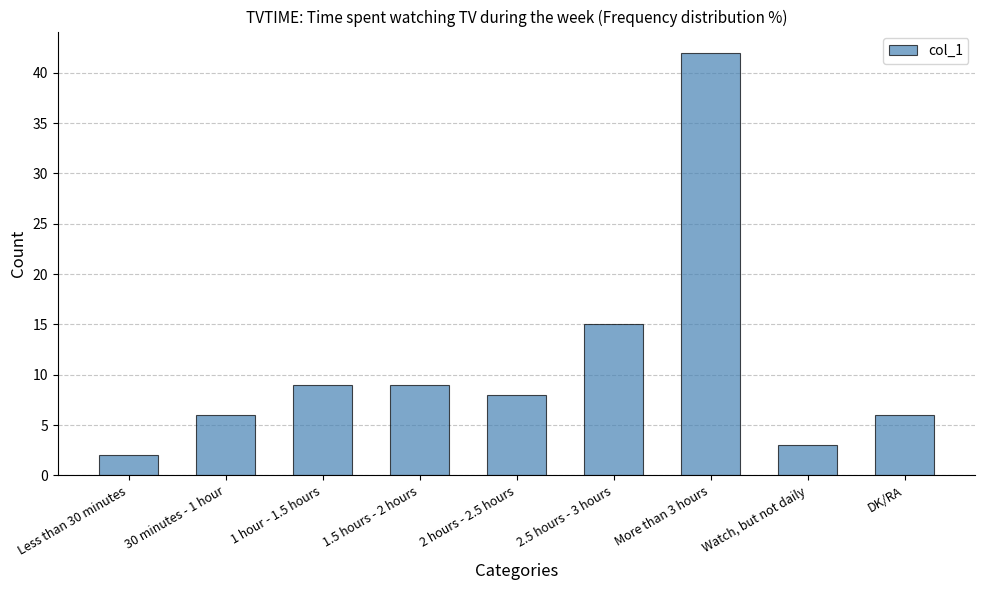

What is the average value?

11